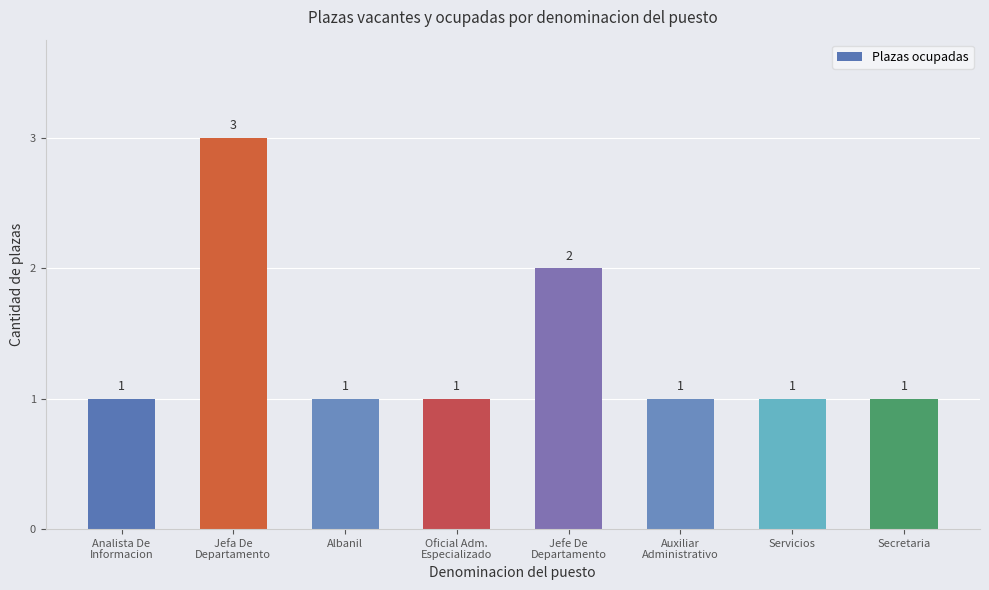

The value at Jefa De
Departamento is 2. True or false?

False